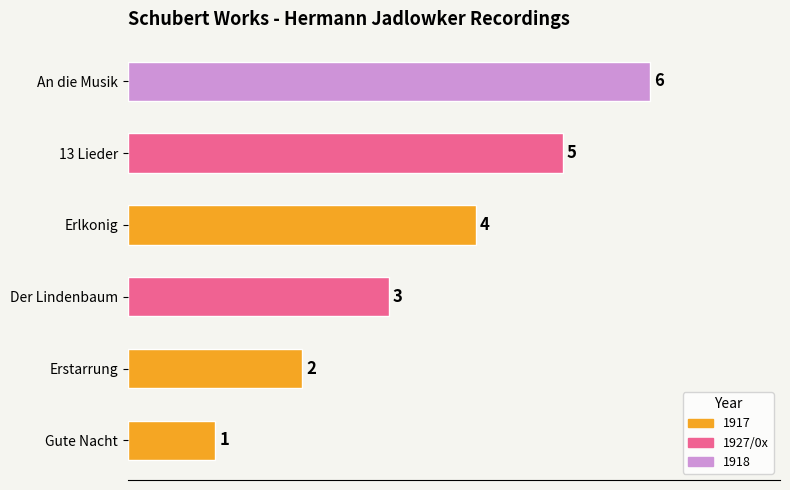

The chart shows a value of 5 at 13 Lieder. True or false?

True